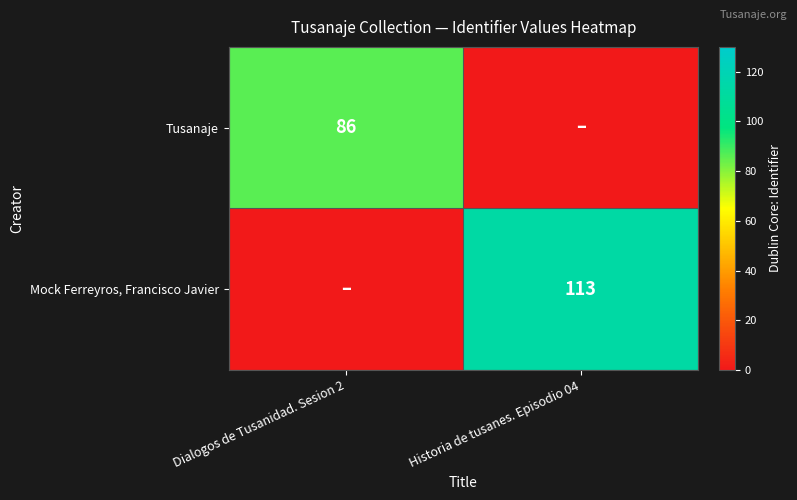

At which category is the sum across all series the highest?

Historia de tusanes. Episodio 04